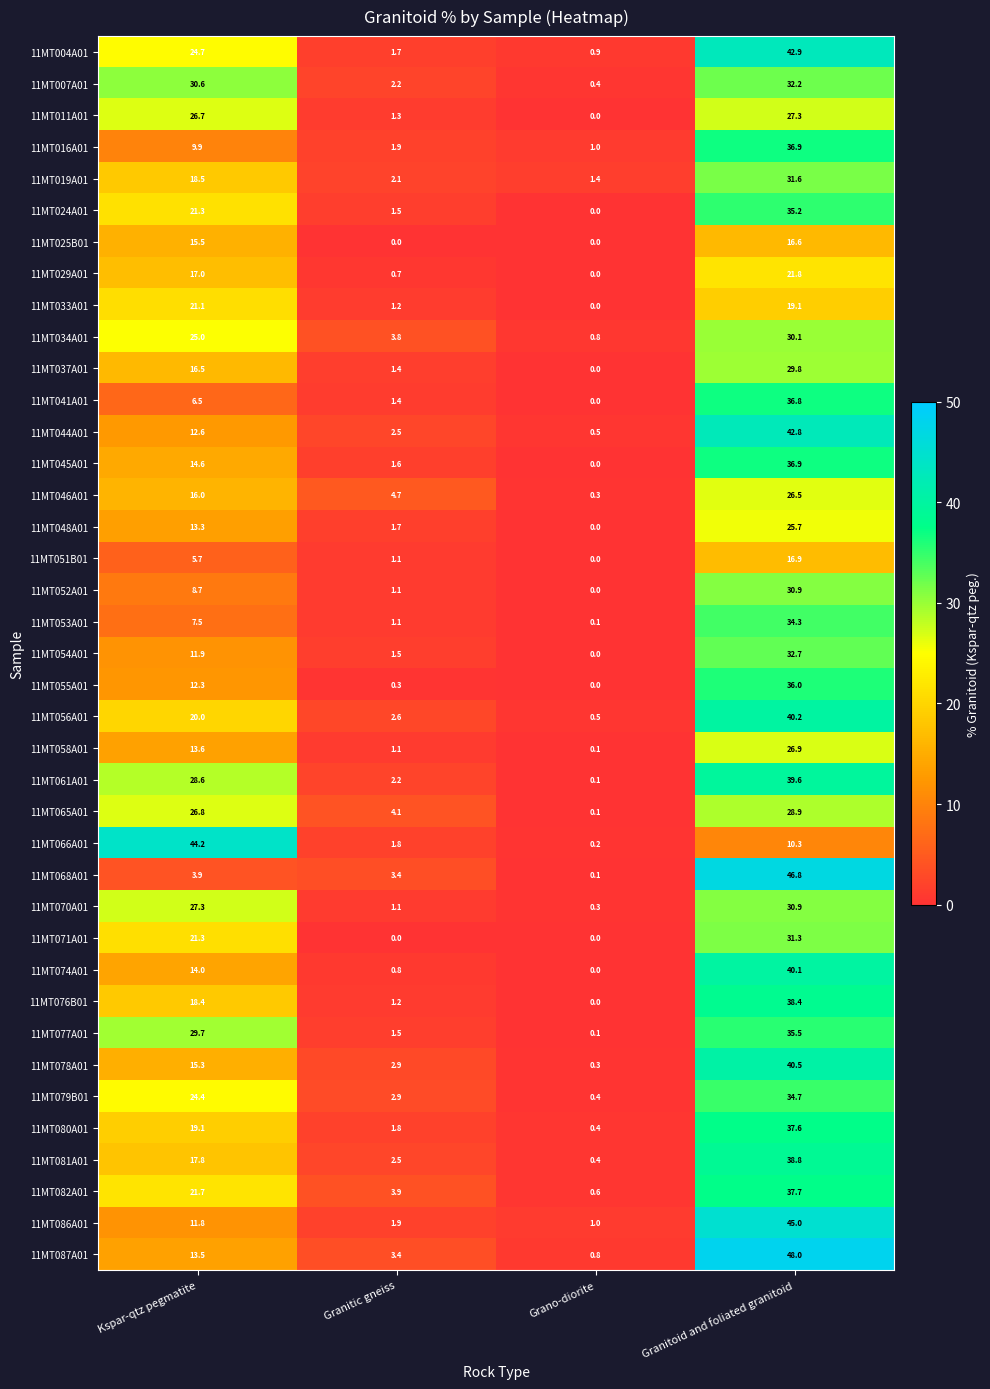

What is the difference between the 11MT078A01 values at Grano-diorite and Granitic gneiss?

2.6